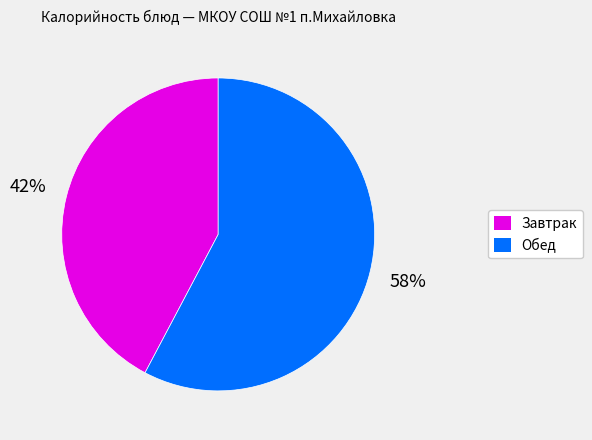

To the nearest percent, what is the average slice percentage?

50%